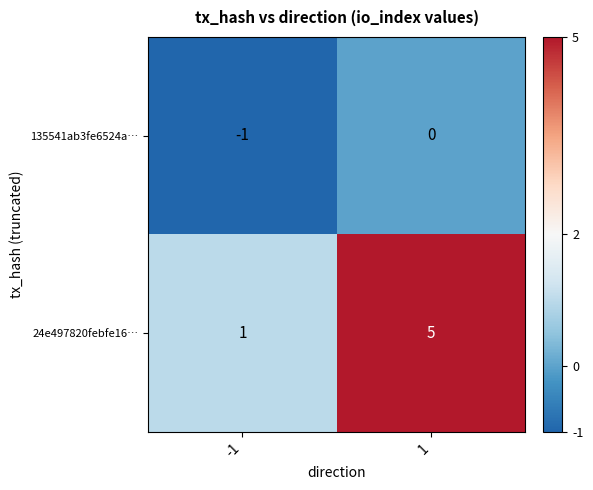

The 135541ab3fe6524a… series shows -1 at -1. True or false?

True